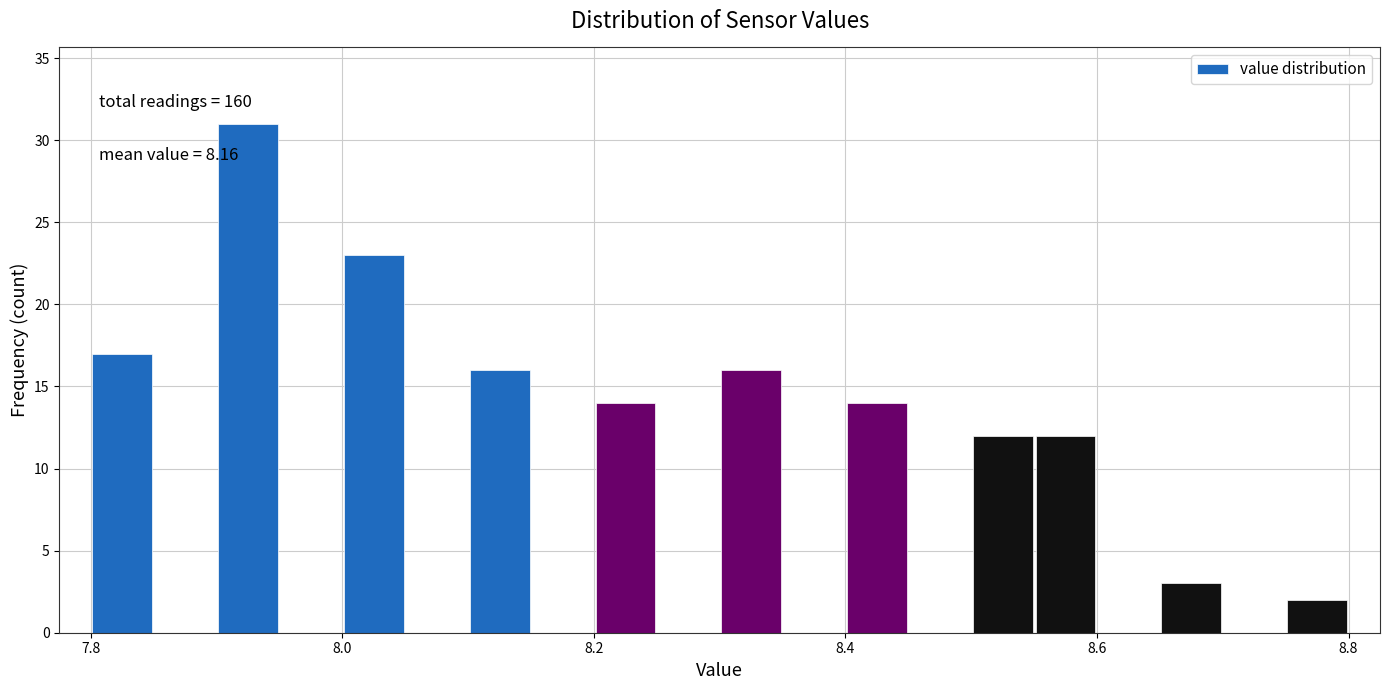

Around what value on the x-axis is the tallest bar? Give the approximate position of its centre, as read against the axis.

7.92